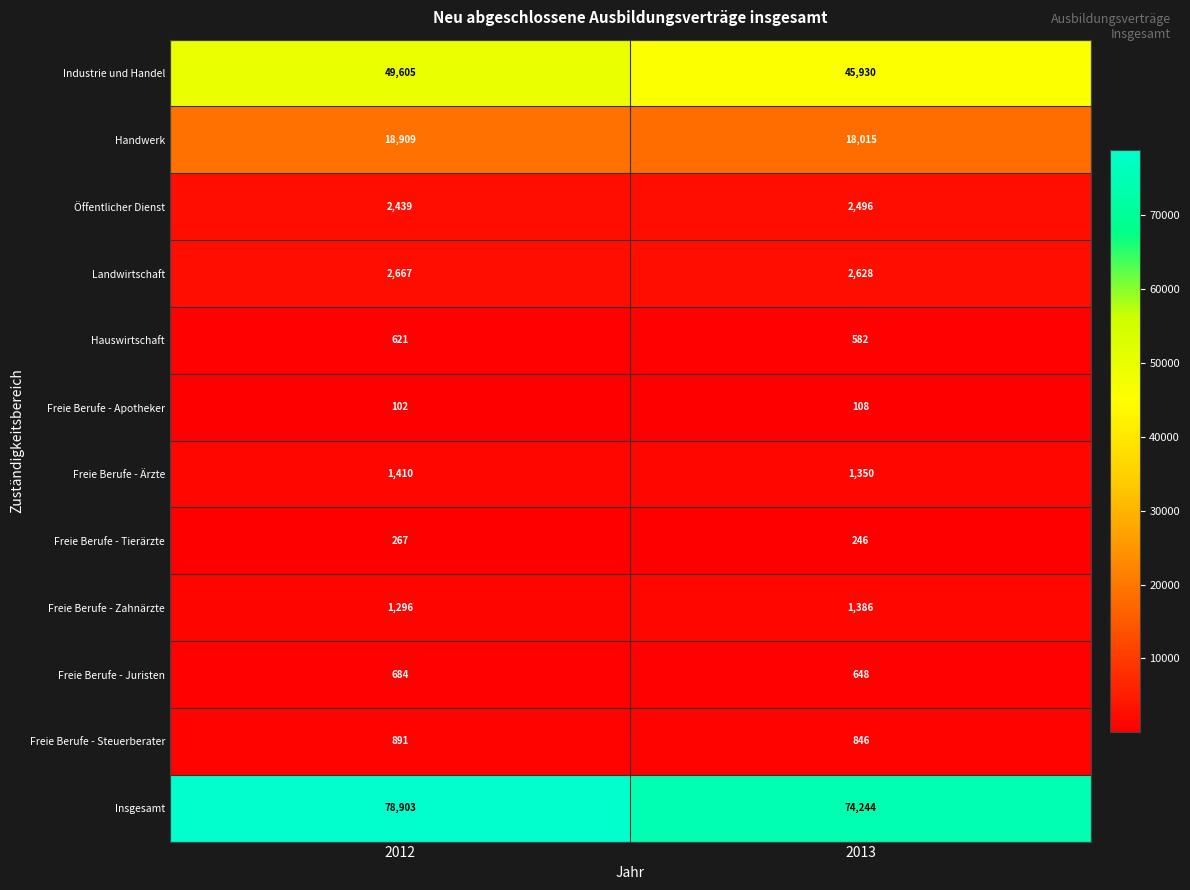

Rank the series at 2012 from highest to lowest value.

Insgesamt, Industrie und Handel, Handwerk, Landwirtschaft, Öffentlicher Dienst, Freie Berufe - Ärzte, Freie Berufe - Zahnärzte, Freie Berufe - Steuerberater, Freie Berufe - Juristen, Hauswirtschaft, Freie Berufe - Tierärzte, Freie Berufe - Apotheker